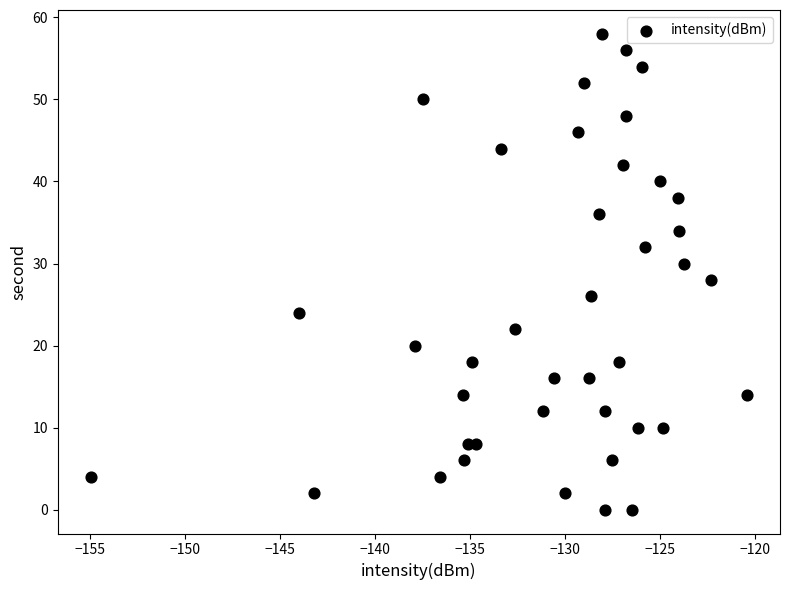

What is the range of Y values (max minus min)?

58